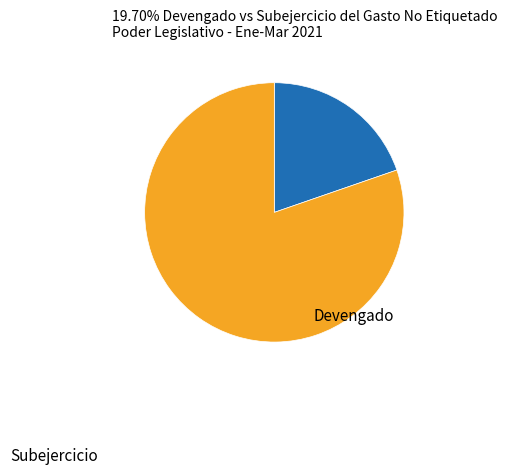

The Devengado slice represents 20% of the pie. True or false?

True